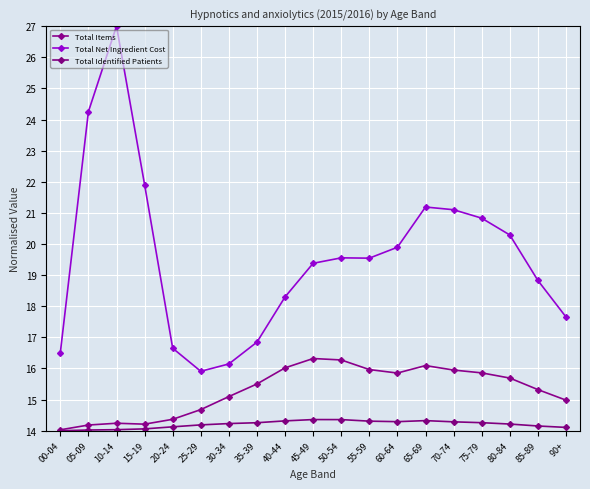

What is the difference between the maximum and second lowest values in the Total Net Ingredient Cost series?

10.9